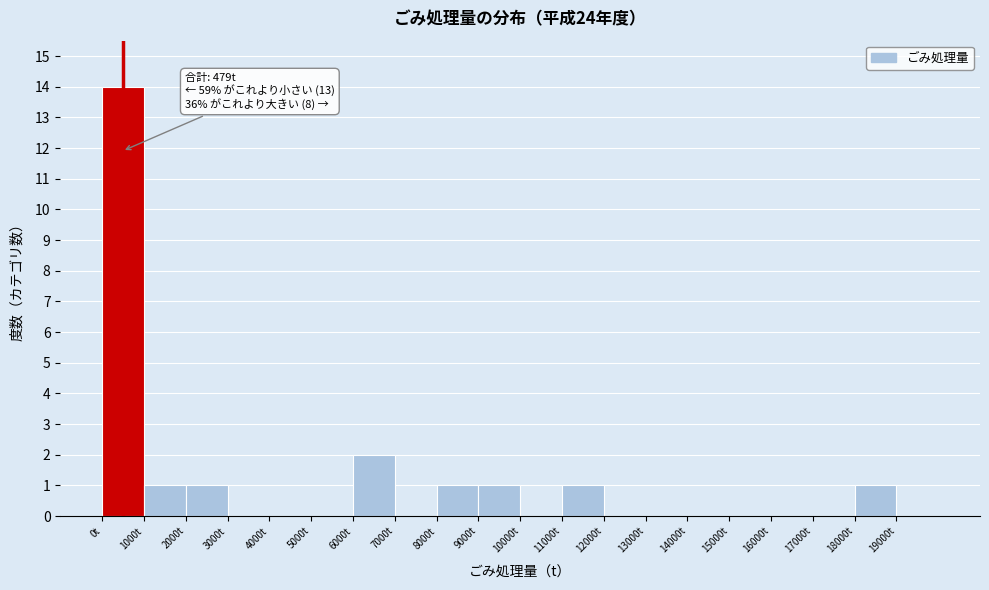

Over which range of the x-axis is the bar tallest?

0 to 1000